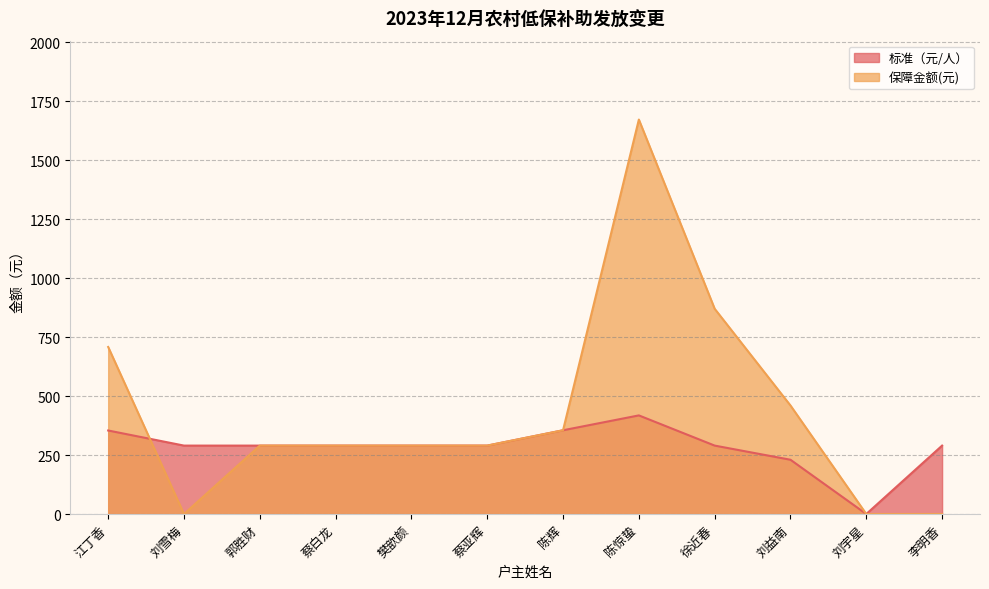

In 标准（元/人）, how many points are higher than both neighbors (excluding endpoints)?

1